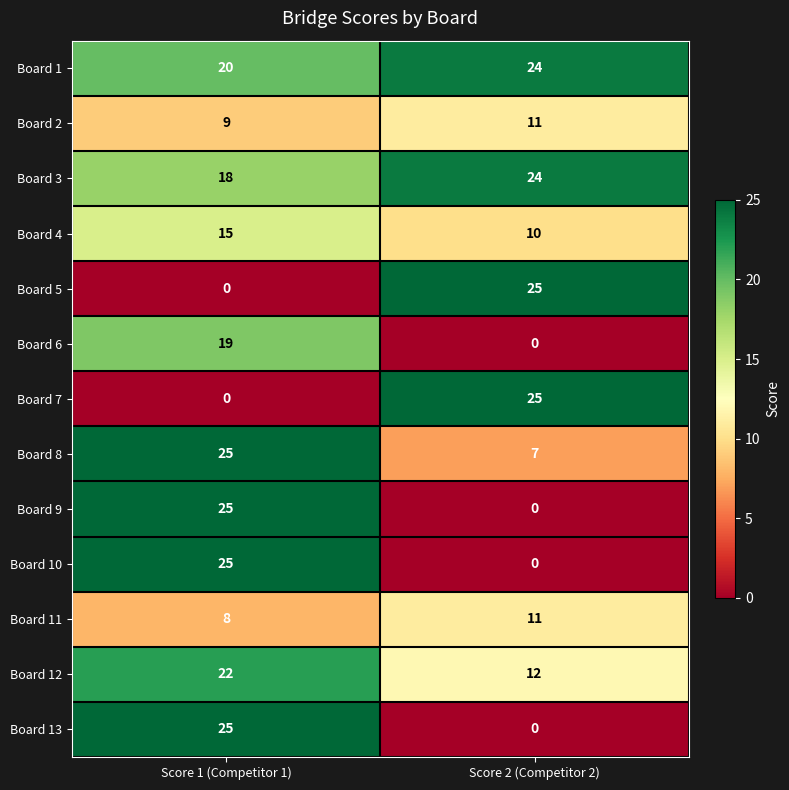

What is the difference between the highest and lowest values at Score 2 (Competitor 2)?

25